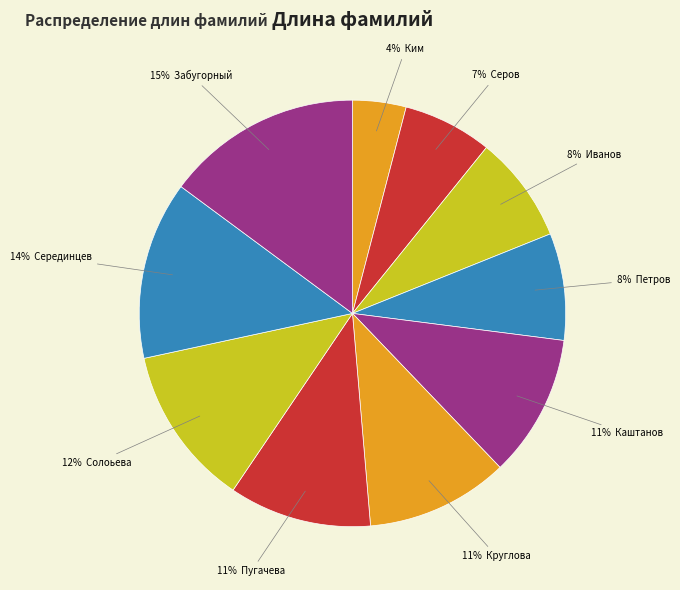

How many segments does this pie chart have?

10